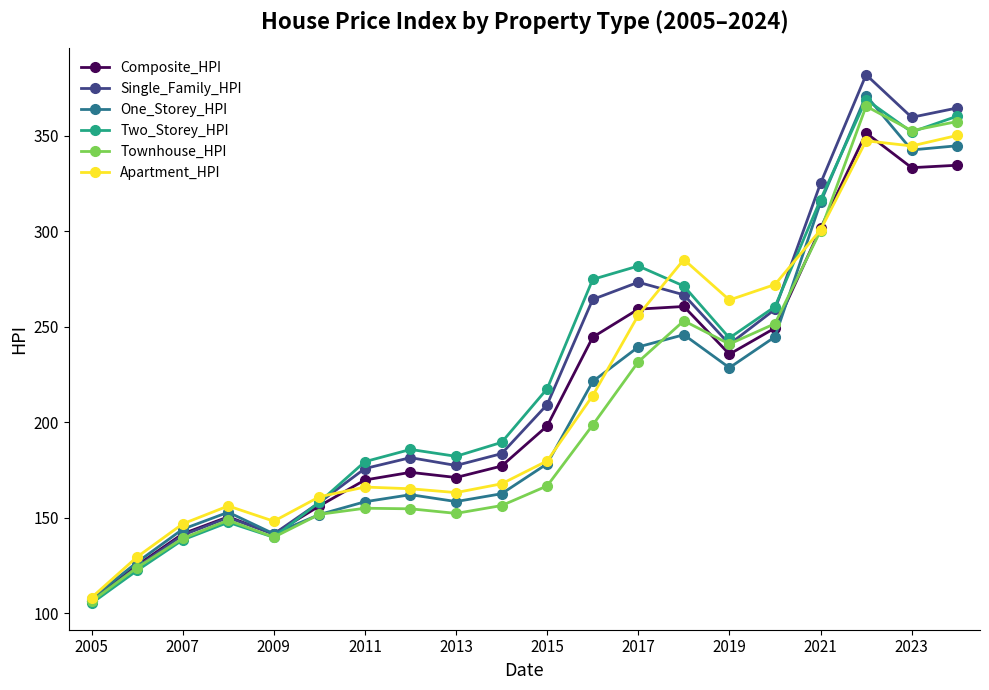

Which series has the widest spread of values?

Single_Family_HPI